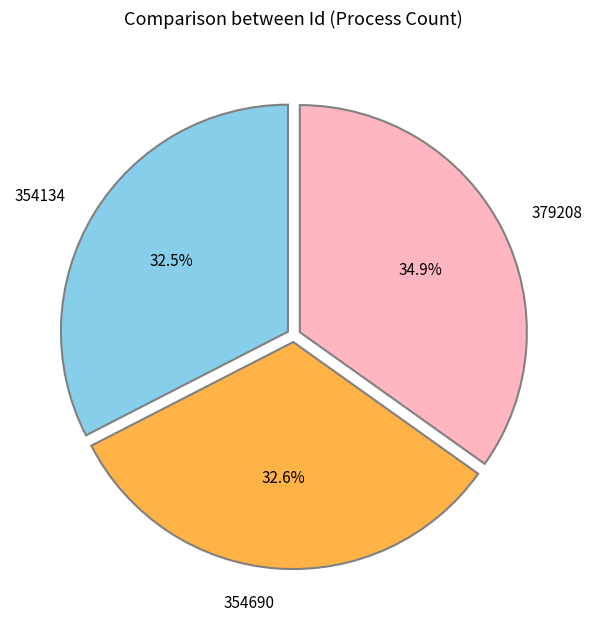

What is the change in value from 354690 to 379208?

+24518